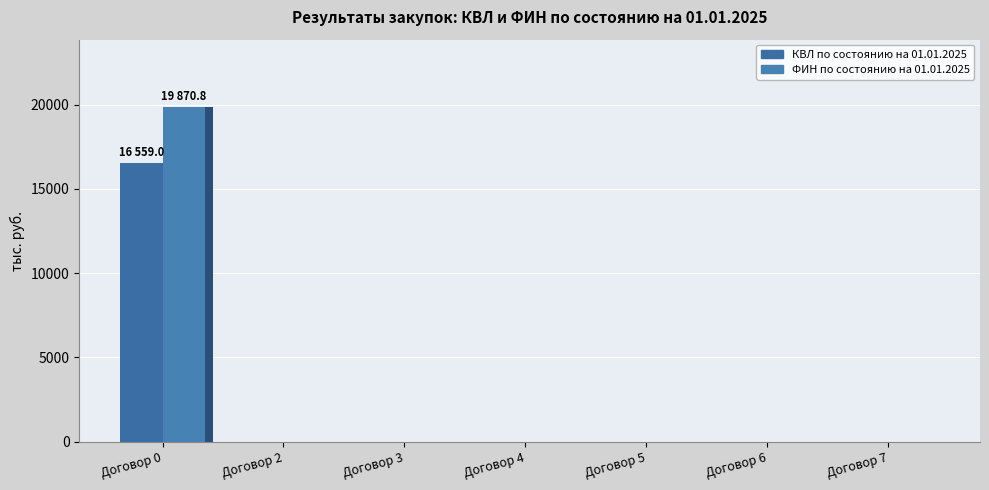

Reading left to right, transcribe all the data shown in this chart.

КВЛ по состоянию на 01.01.2025: Договор 0=16559.0	Договор 2=0.0	Договор 3=0.0	Договор 4=0.0	Договор 5=0.0	Договор 6=0.0	Договор 7=0.0
ФИН по состоянию на 01.01.2025: Договор 0=19870.8	Договор 2=0.0	Договор 3=0.0	Договор 4=0.0	Договор 5=0.0	Договор 6=0.0	Договор 7=0.0